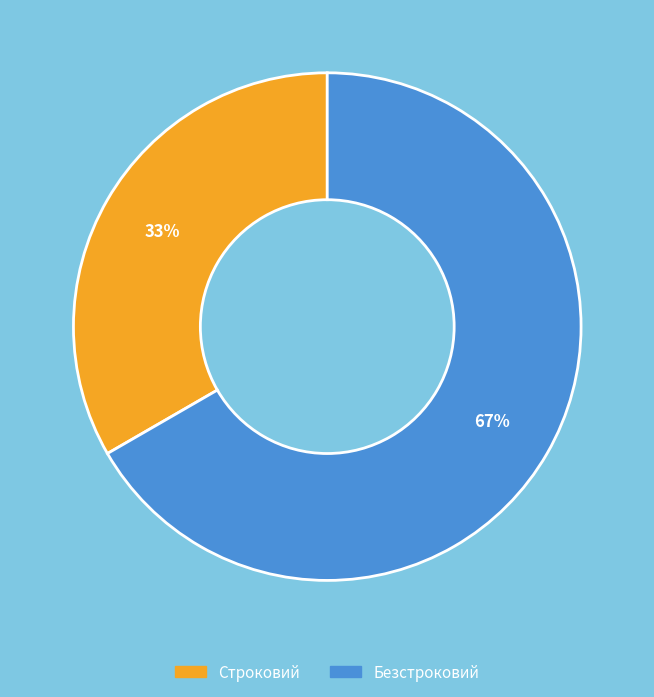

Approximately how many times larger is the value at Строковий compared to Безстроковий?

0.5